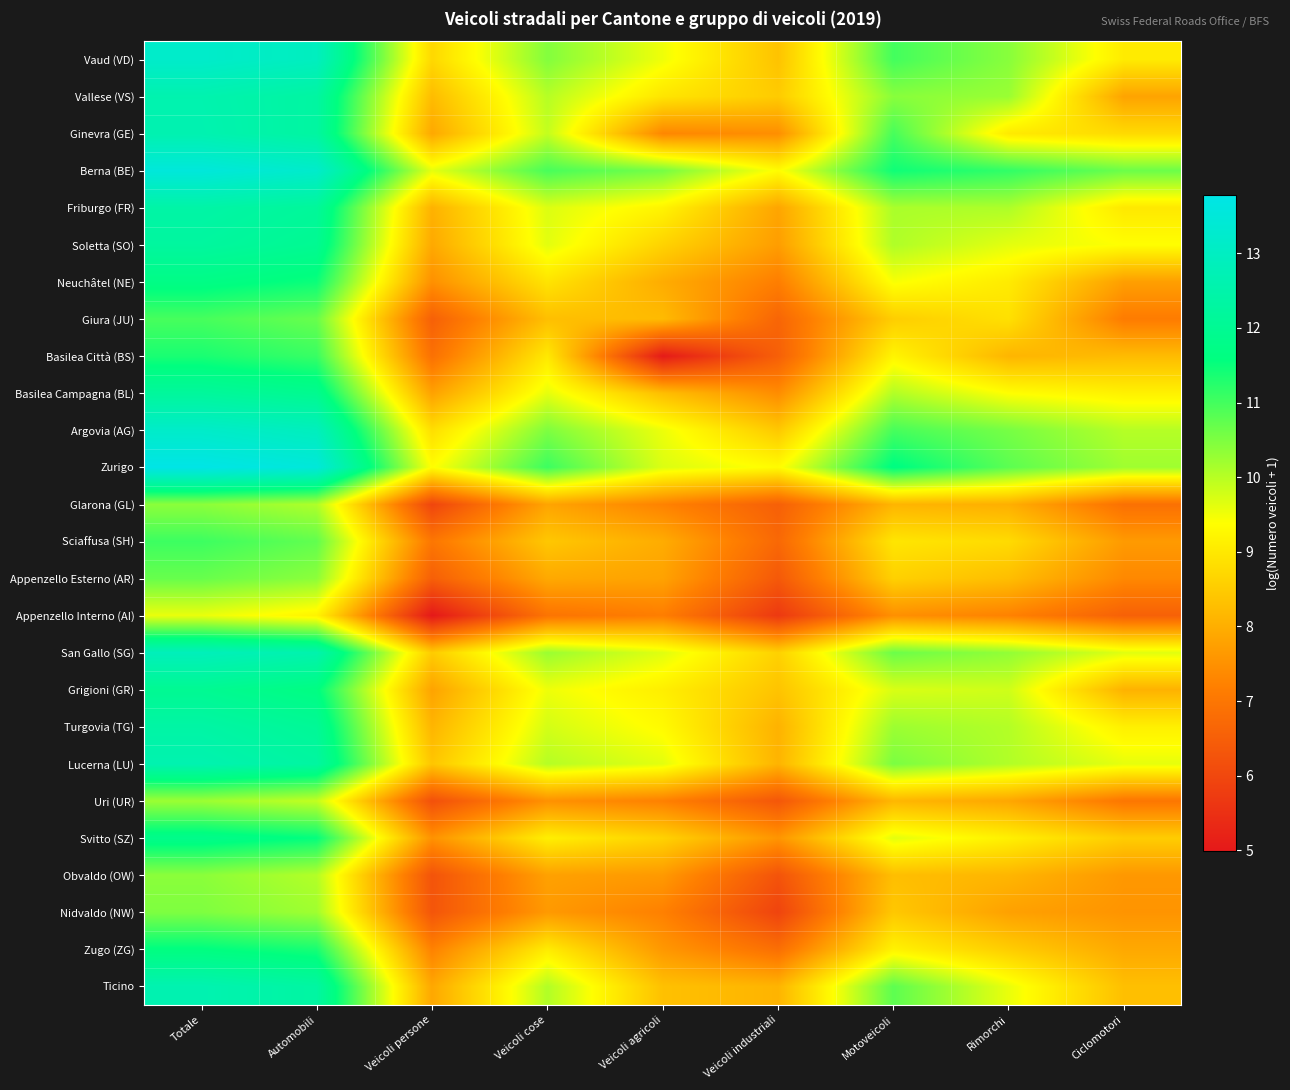

What is the total value across all series at Rimorchi?

240.9